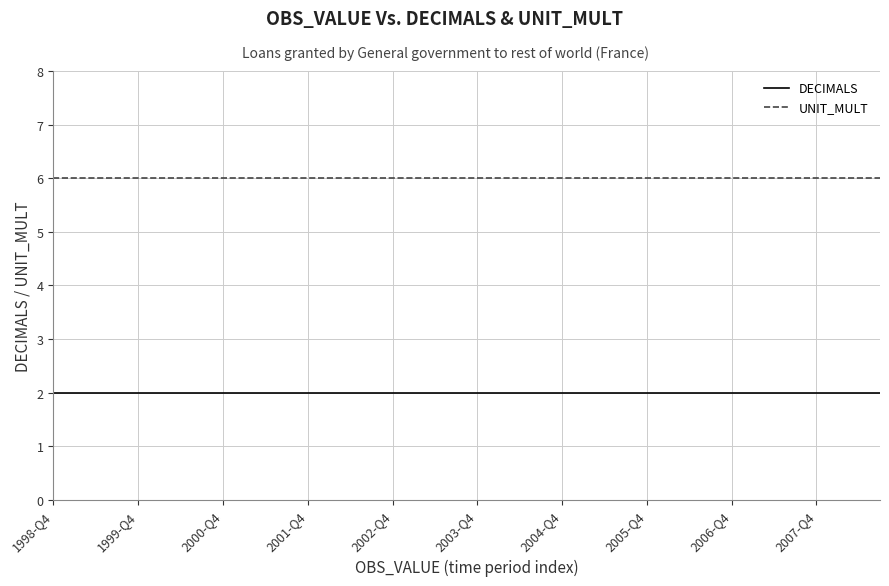

What is the lowest value of the UNIT_MULT series?

6